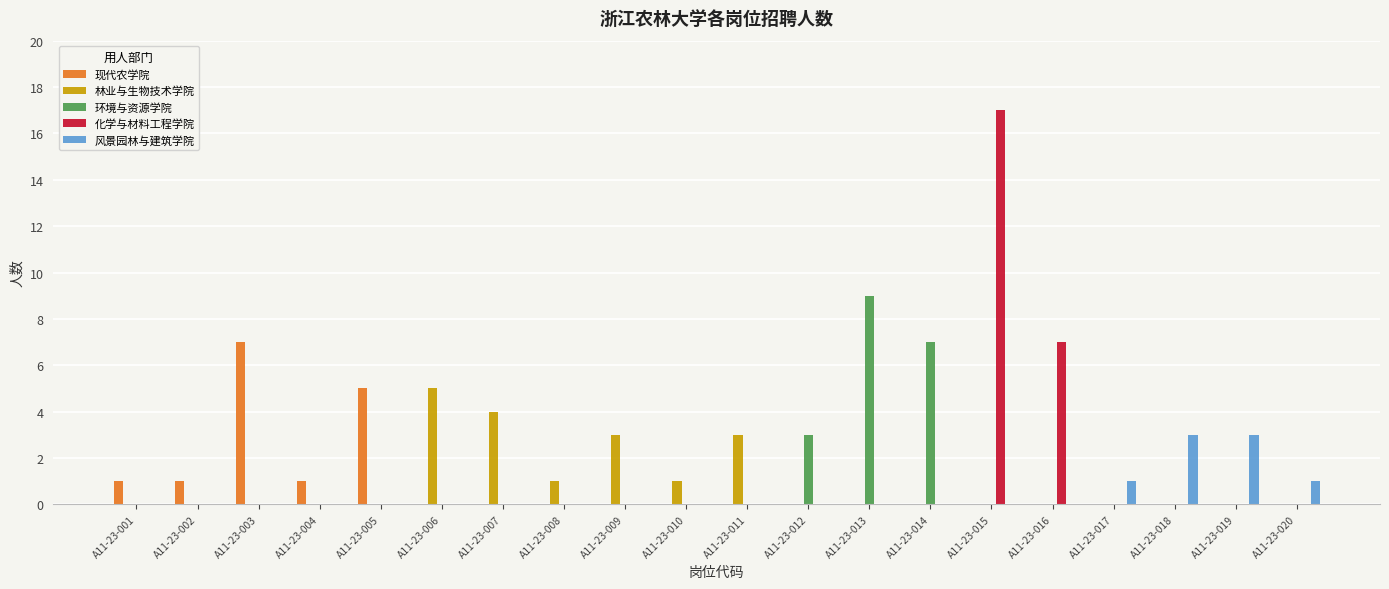

Which series changed the most between A11-23-011 and A11-23-017?

林业与生物技术学院